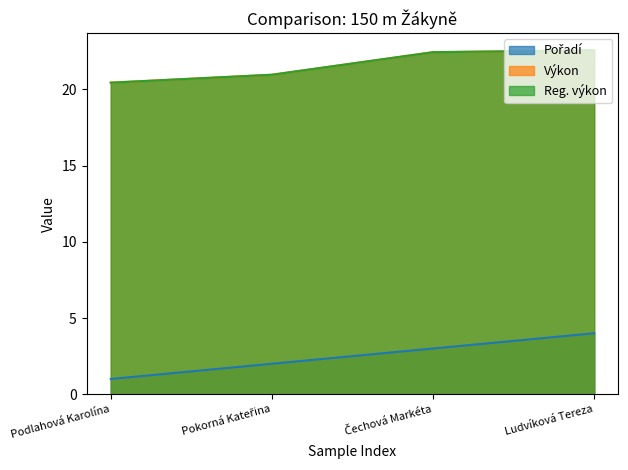

Which series has the largest range (max minus min)?

Pořadí